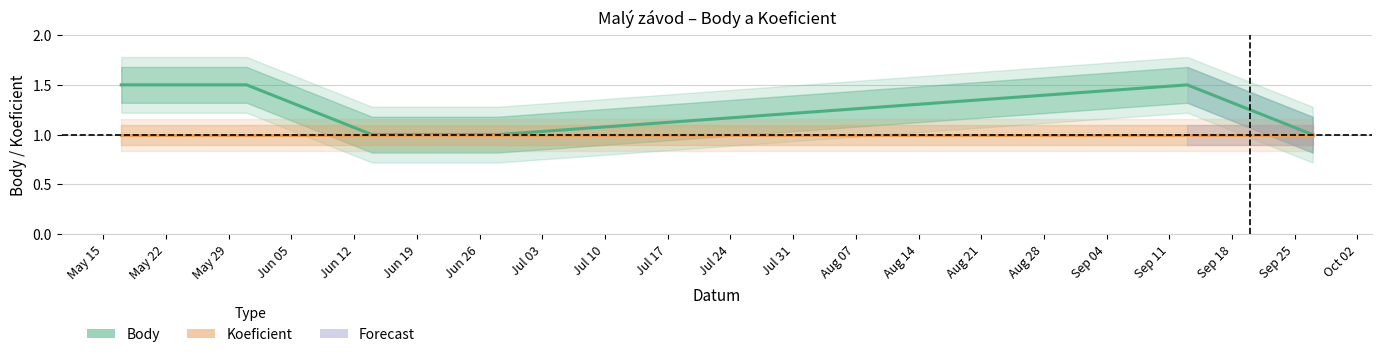

Does the chart display data point markers on the line(s)?

No